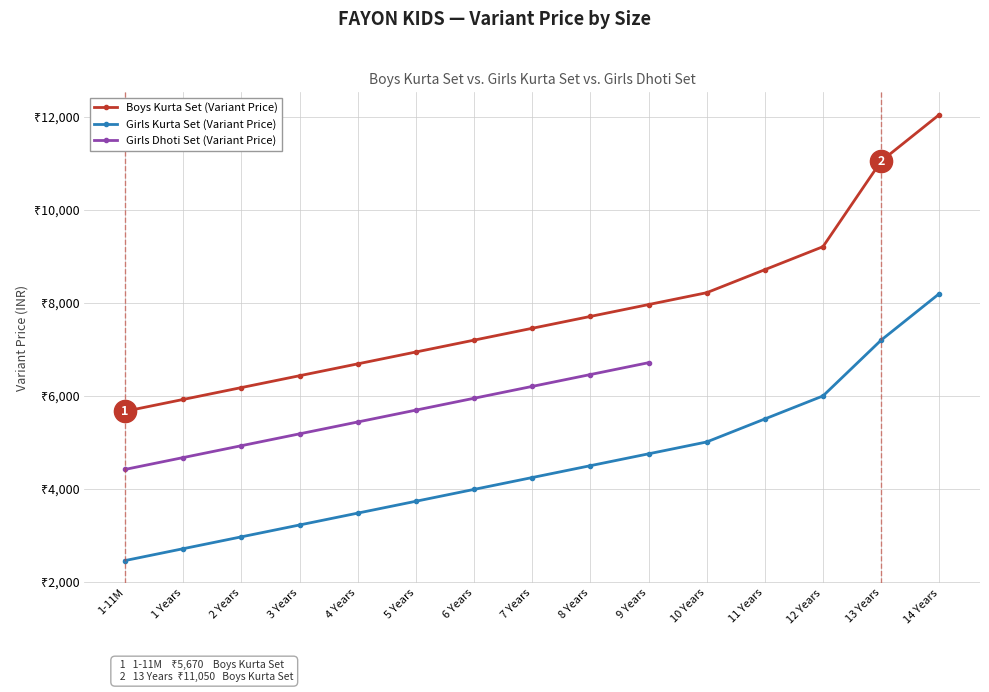

How many values in the Boys Kurta Set (Variant Price) series exceed 7455?

7